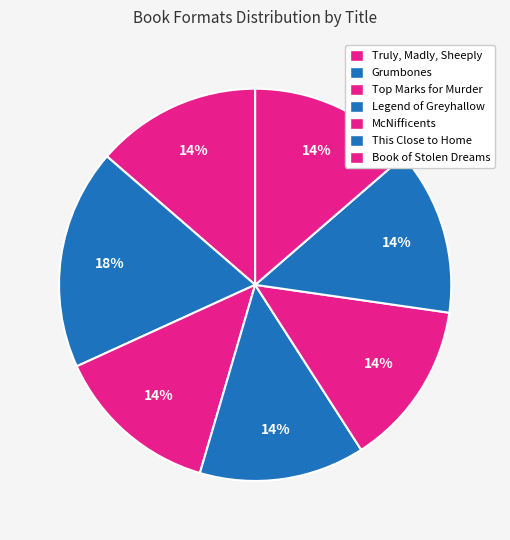

How many segments does this pie chart have?

7